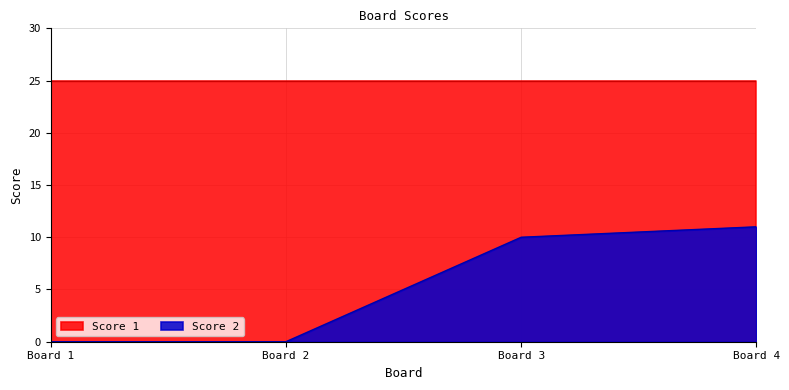

Count the number of data series in this chart.

2